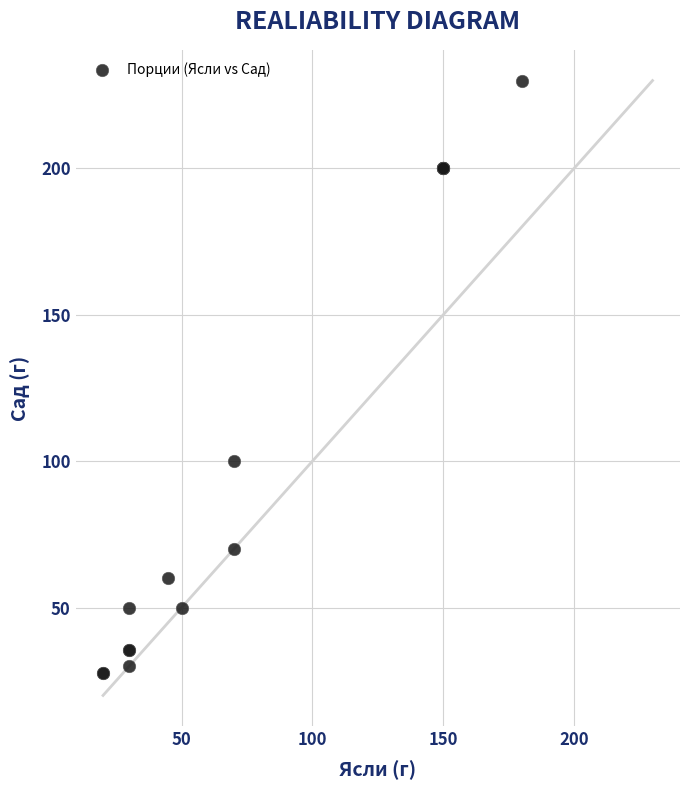

What Y value in the scatter plot is closest to 128?

100.0